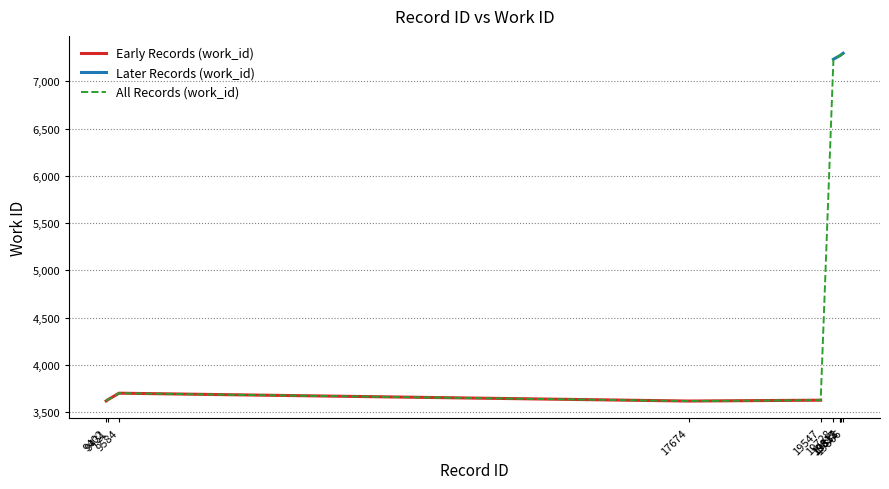

Rank the categories by value from lowest to highest.

17674, 9402, 19547, 9431, 9584, 19728, 19817, 19818, 19831, 19866